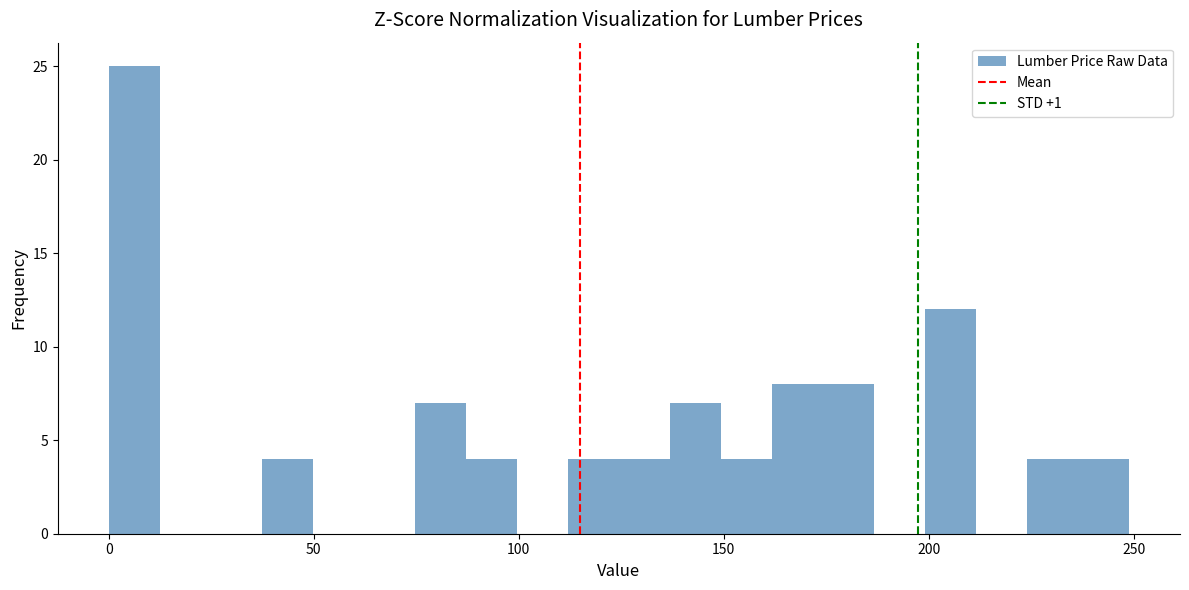

Read against the x-axis, roughly where is the centre of the tallest bar?

5